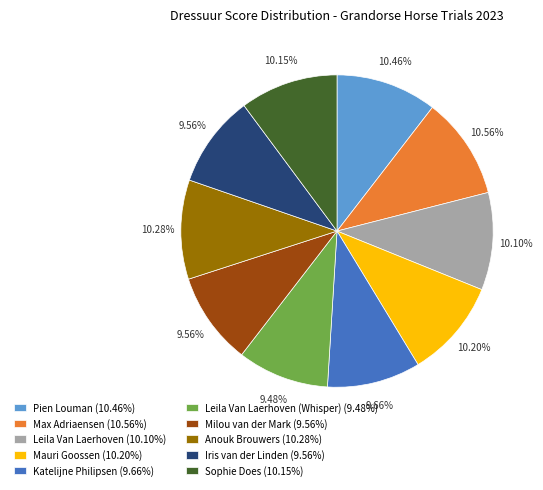

Approximately how many times larger is the value at Mauri Goossen (10.20%) compared to Katelijne Philipsen (9.66%)?

1.1